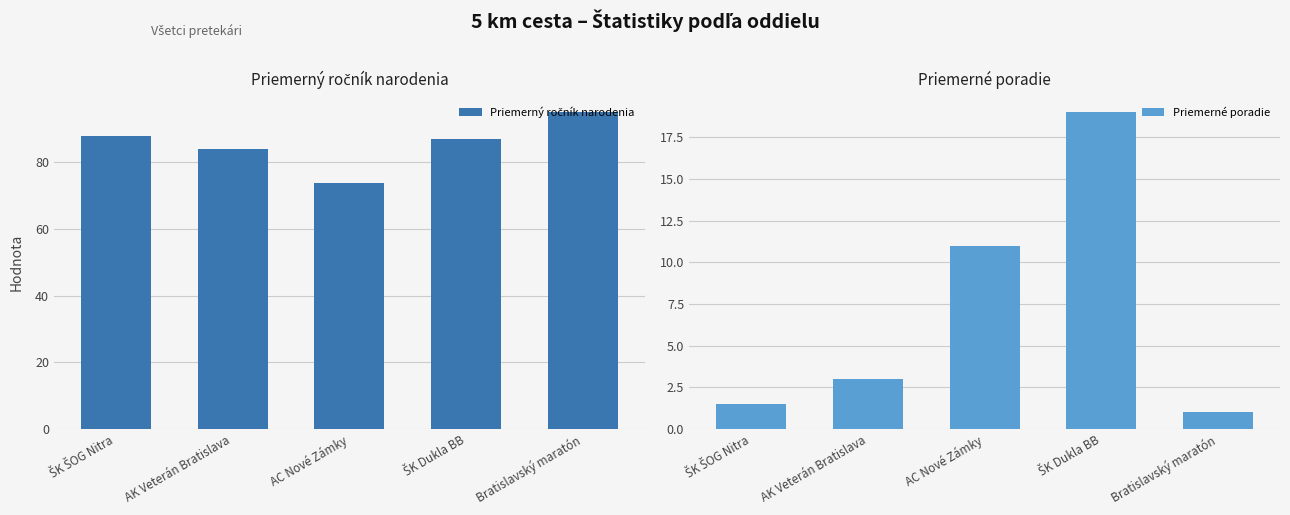

List the labels in order of Priemerný ročník narodenia value, smallest first.

AC Nové Zámky, AK Veterán Bratislava, ŠK Dukla BB, ŠK ŠOG Nitra, Bratislavský maratón